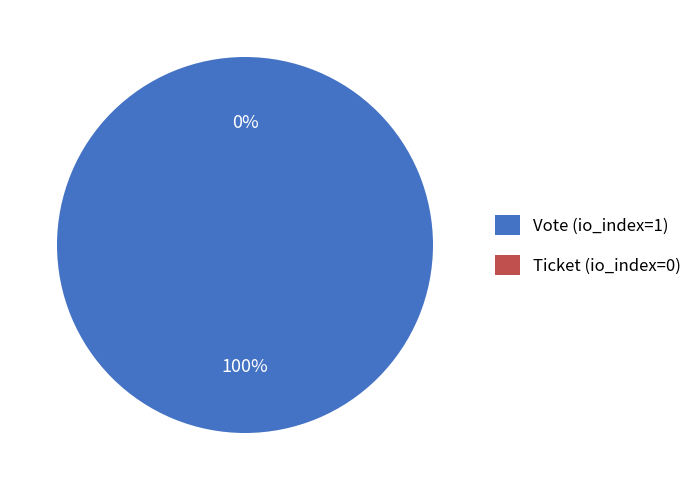

To the nearest percent, what percentage of the pie is Vote?

100%